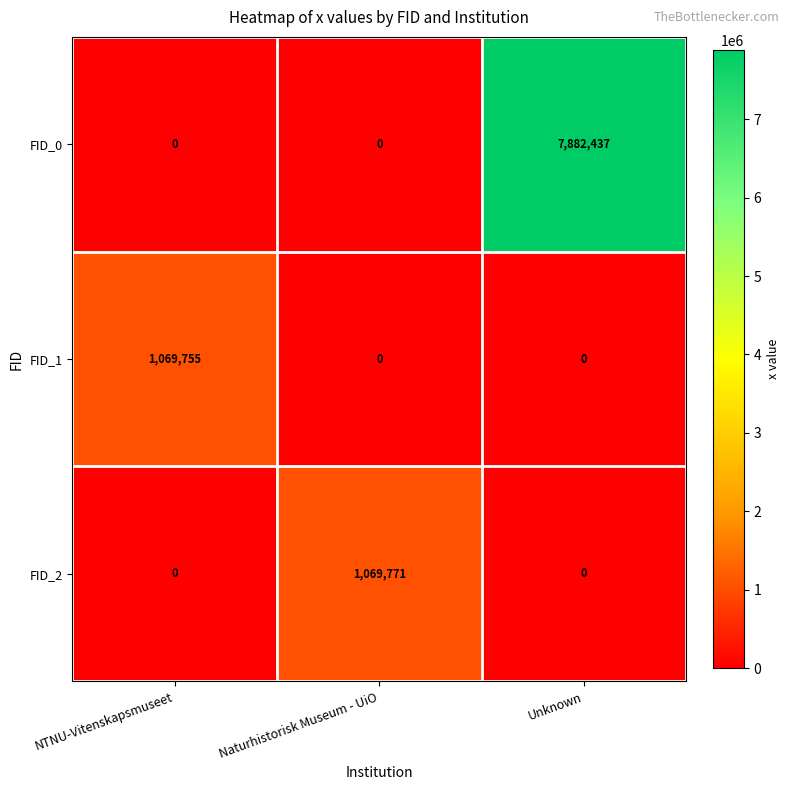

Rank the series by their maximum value, from highest to lowest.

FID_0, FID_2, FID_1